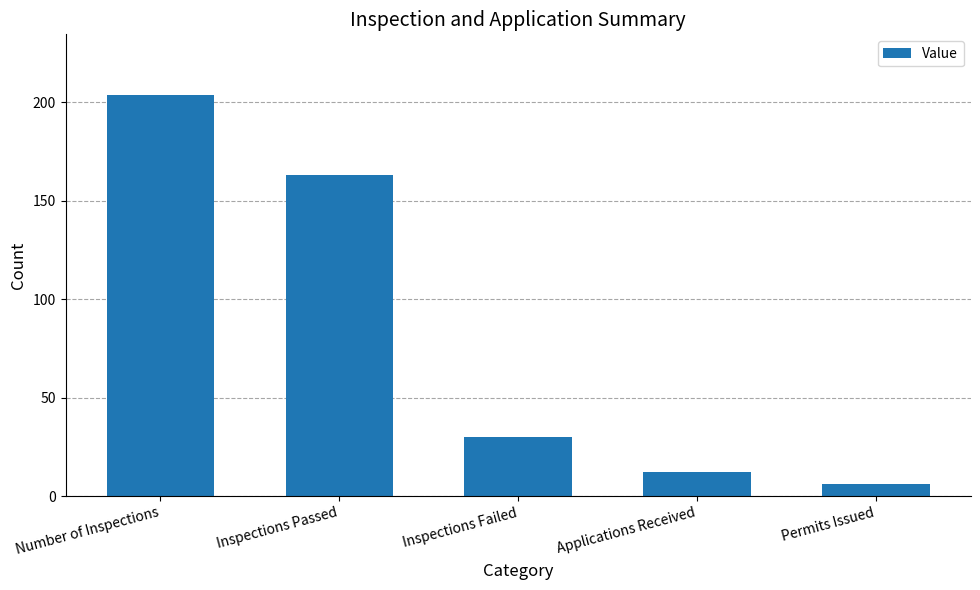

Rank the categories by value from lowest to highest.

Permits Issued, Applications Received, Inspections Failed, Inspections Passed, Number of Inspections